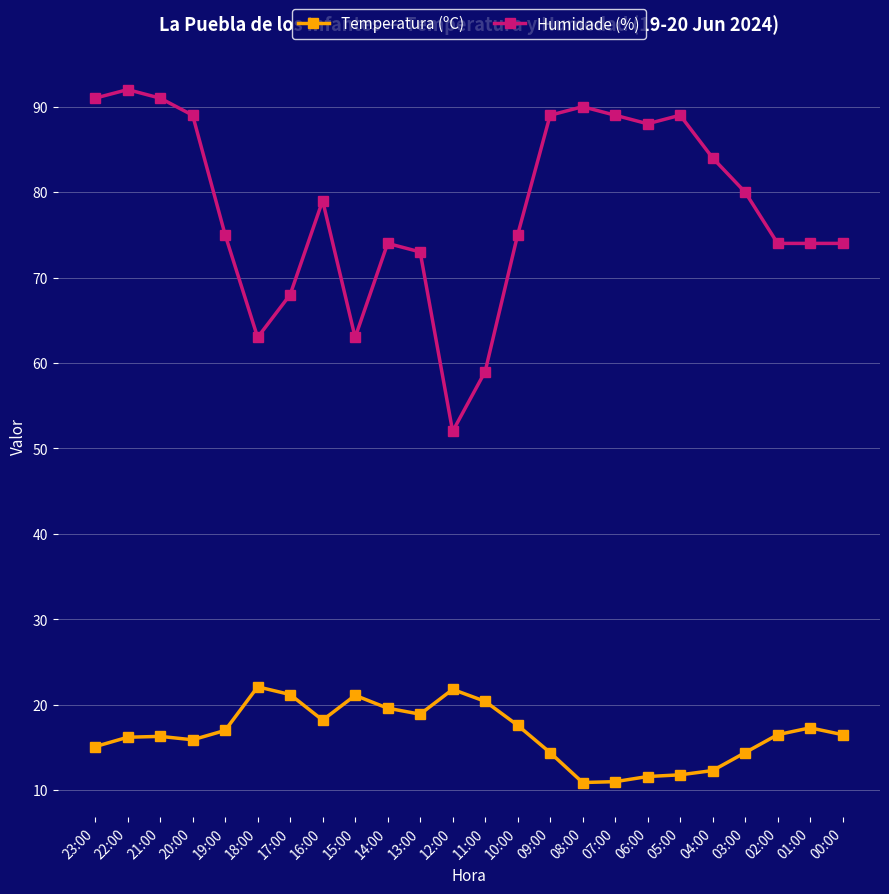

True or false: Temperatura (ºC) has more than 2 points higher than both neighbors.

True